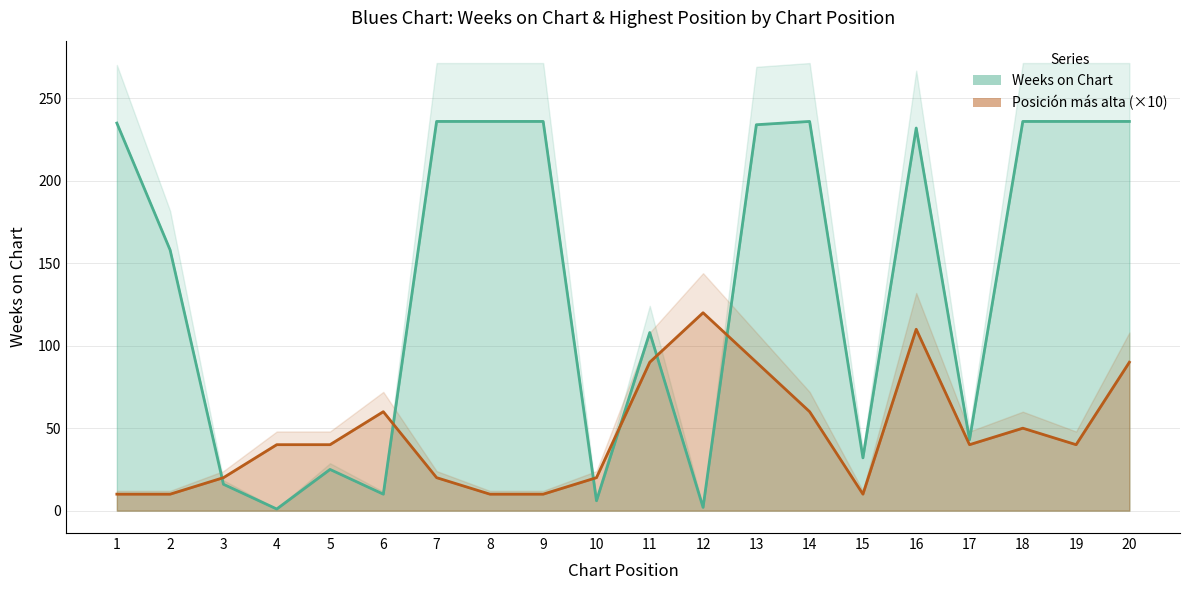

Is it true that Posición más alta equals 40 at 4?

True